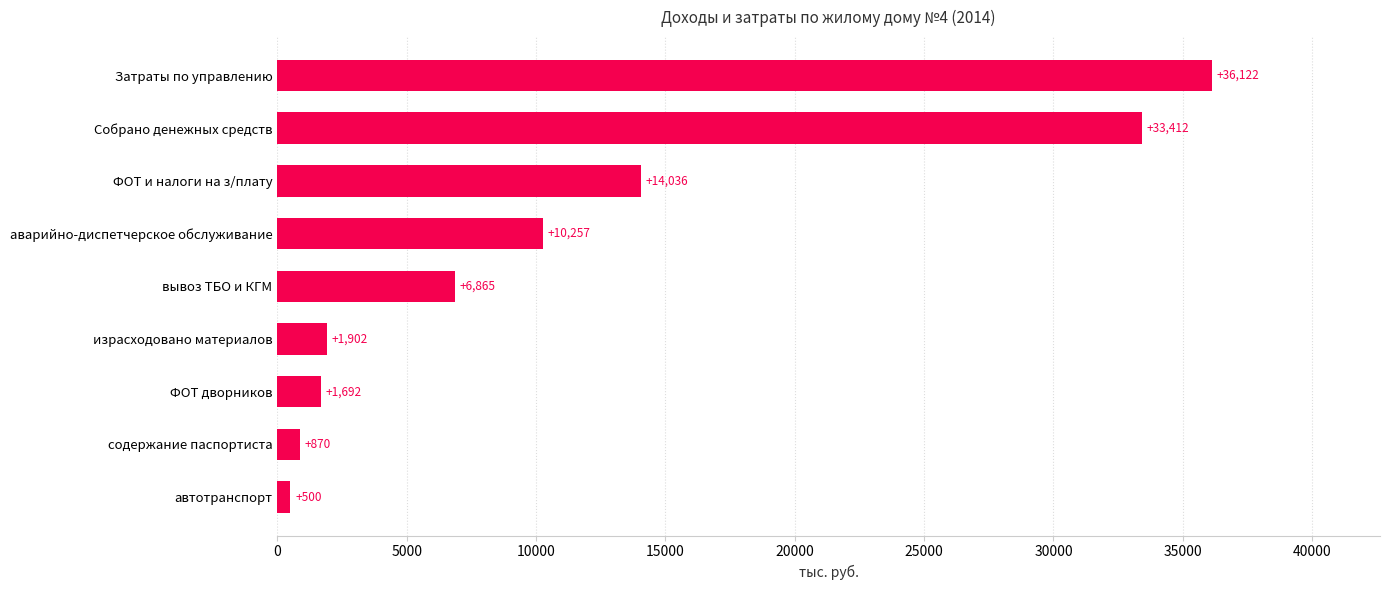

List the labels in order of value, largest first.

Затраты по управлению, Собрано денежных средств, ФОТ и налоги на з/плату, аварийно-диспетчерское обслуживание, вывоз ТБО и КГМ, израсходовано материалов, ФОТ дворников, содержание паспортиста, автотранспорт